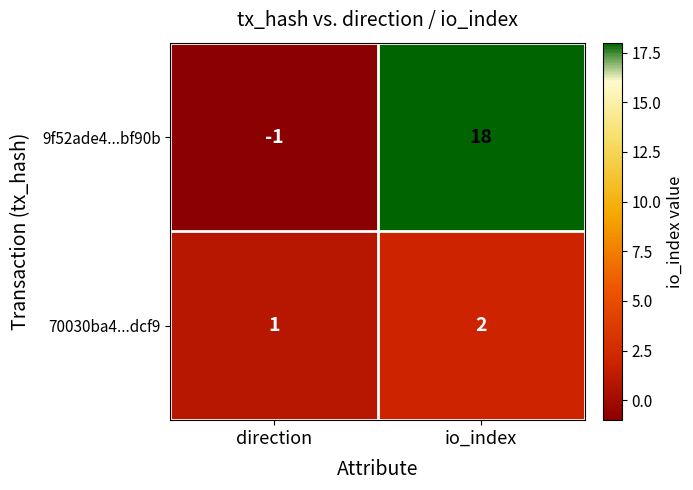

Where is 9f52ade4...bf90b nearest to the value 8?

direction